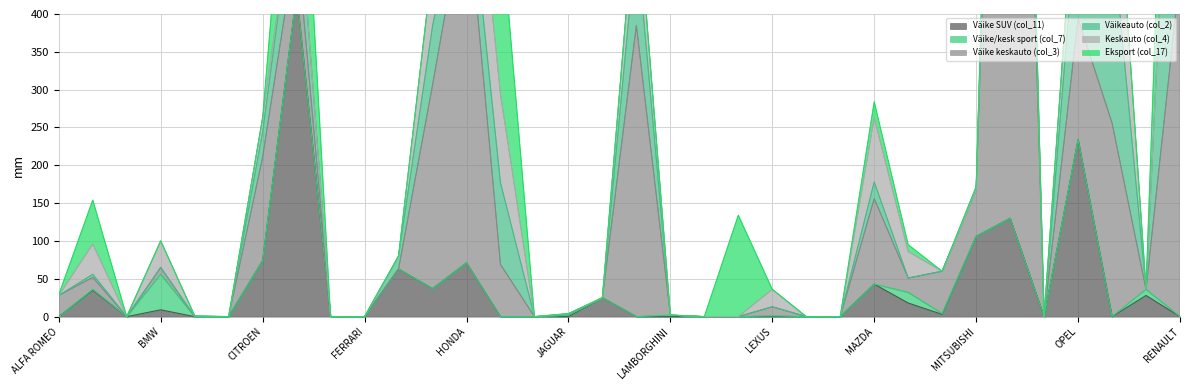

What is the total value across all series at PEUGEOT?

692